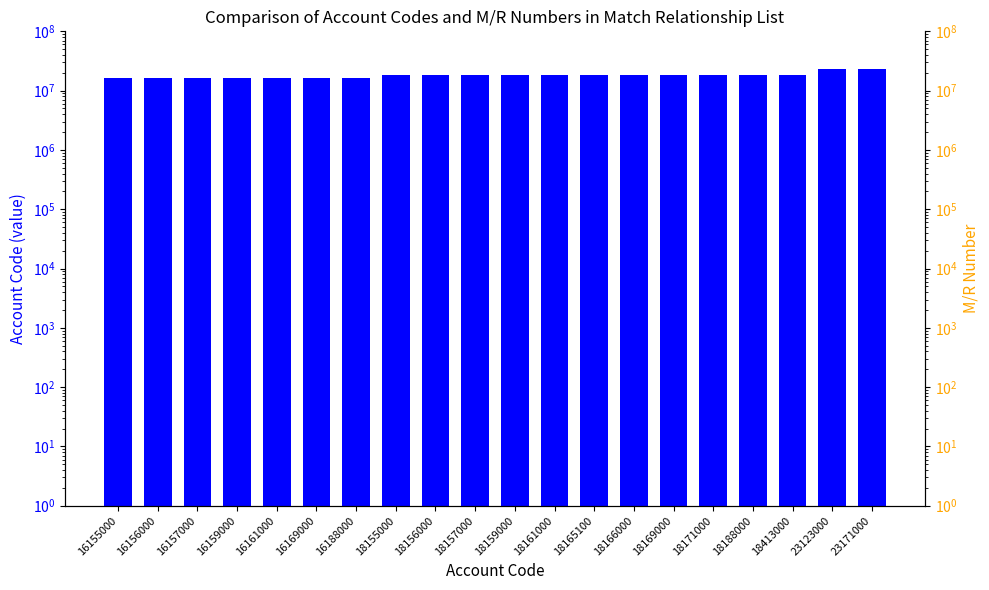

Which label corresponds to the smallest value in the chart?

16155000